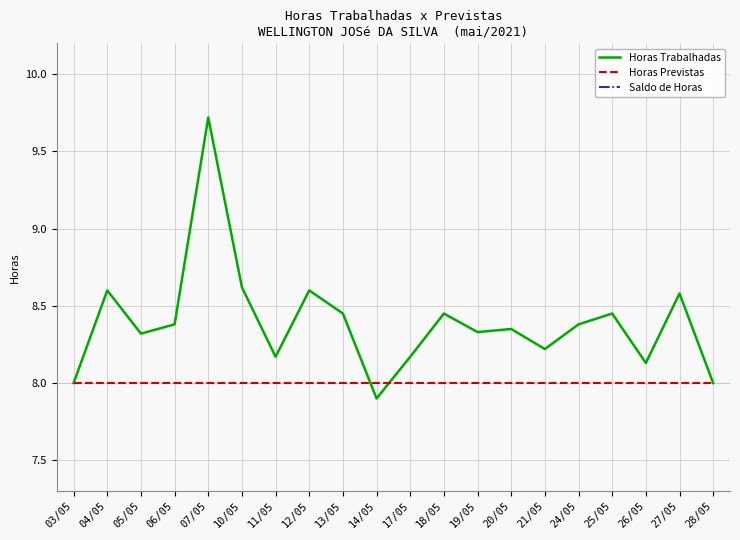

Does the chart have visible grid lines?

Yes